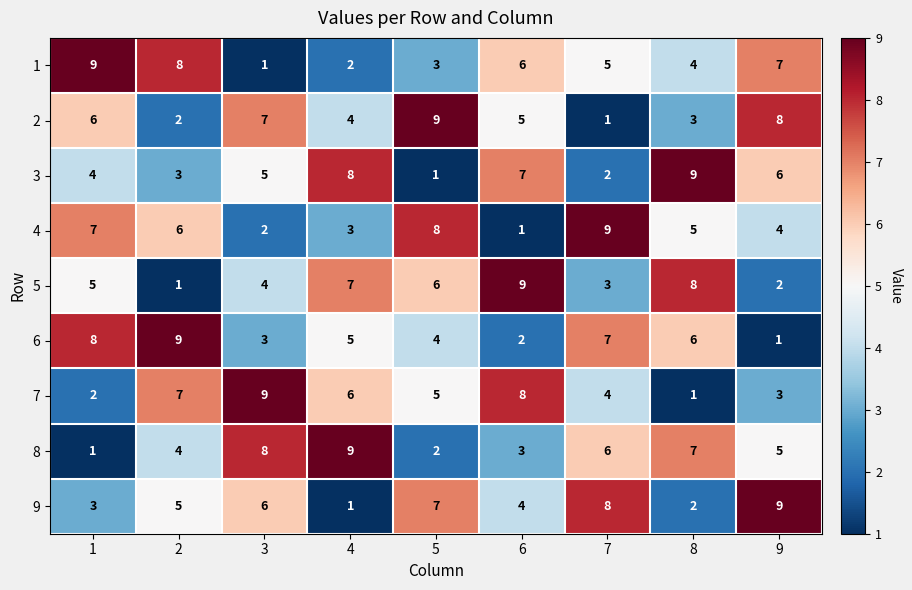

What is the difference between the highest and lowest values at 8?

8